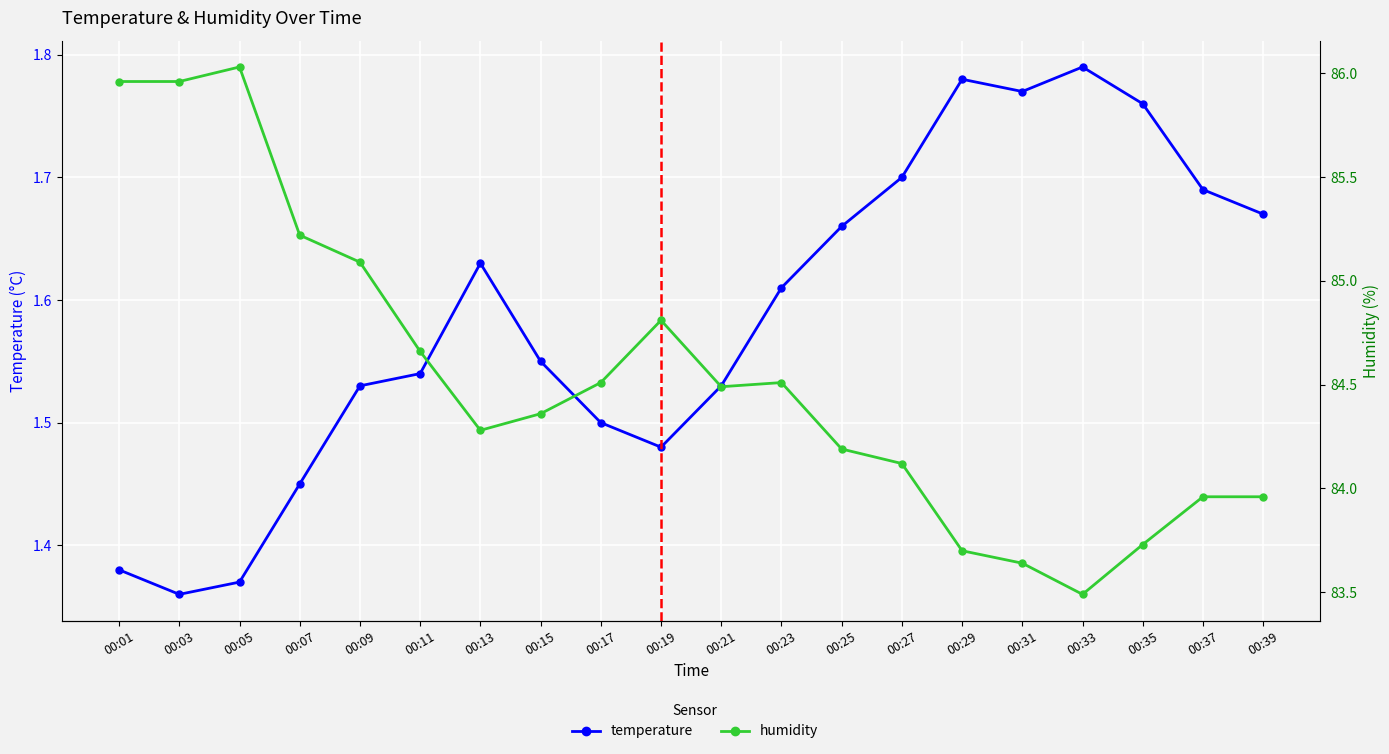

Count the number of data series in this chart.

2